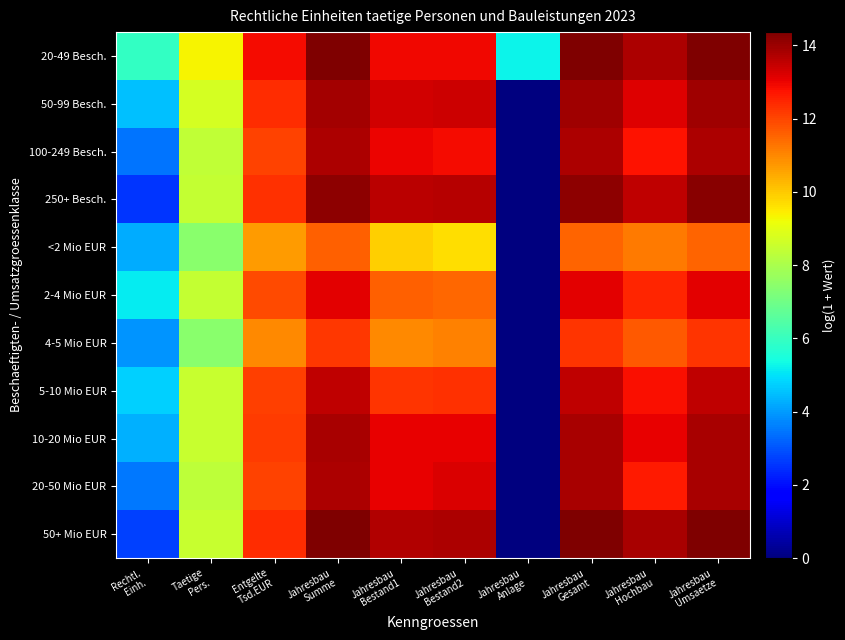

What is the spread (max minus min) of values at Jahresbau
Umsaetze?

2.8